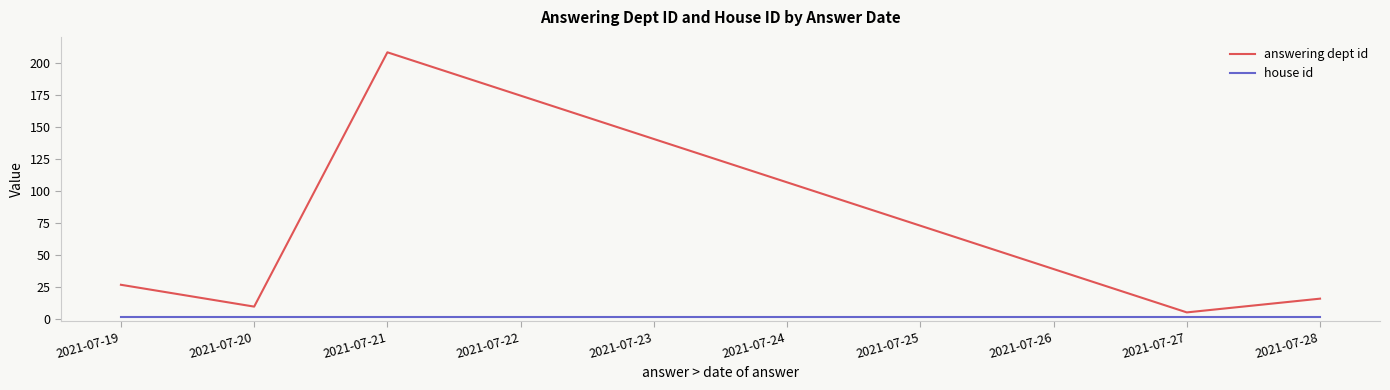

What are all the series names shown in the legend?

answering dept id, house id